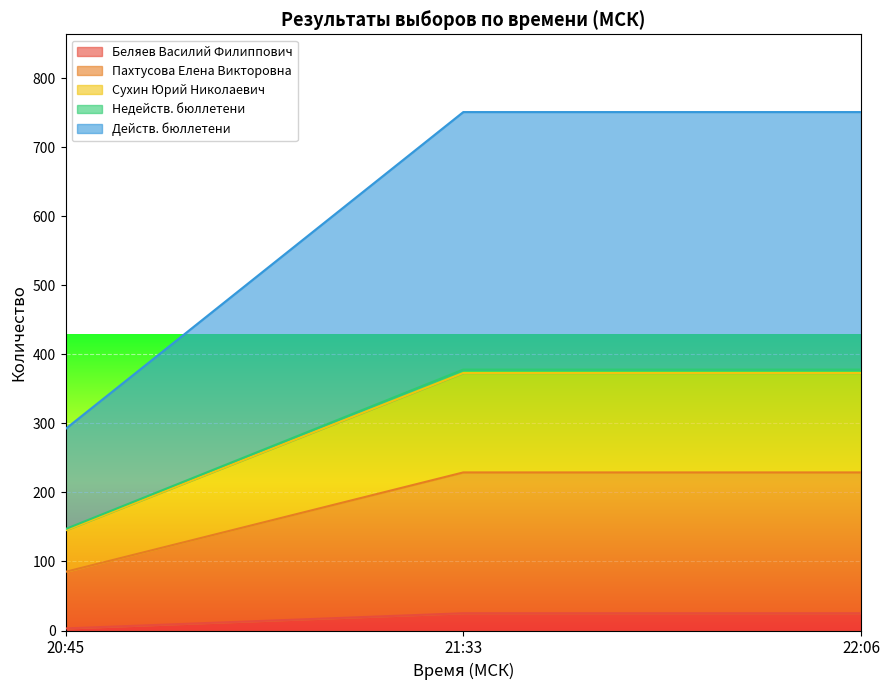

Which series has the largest total across all categories?

Действ. бюллетени